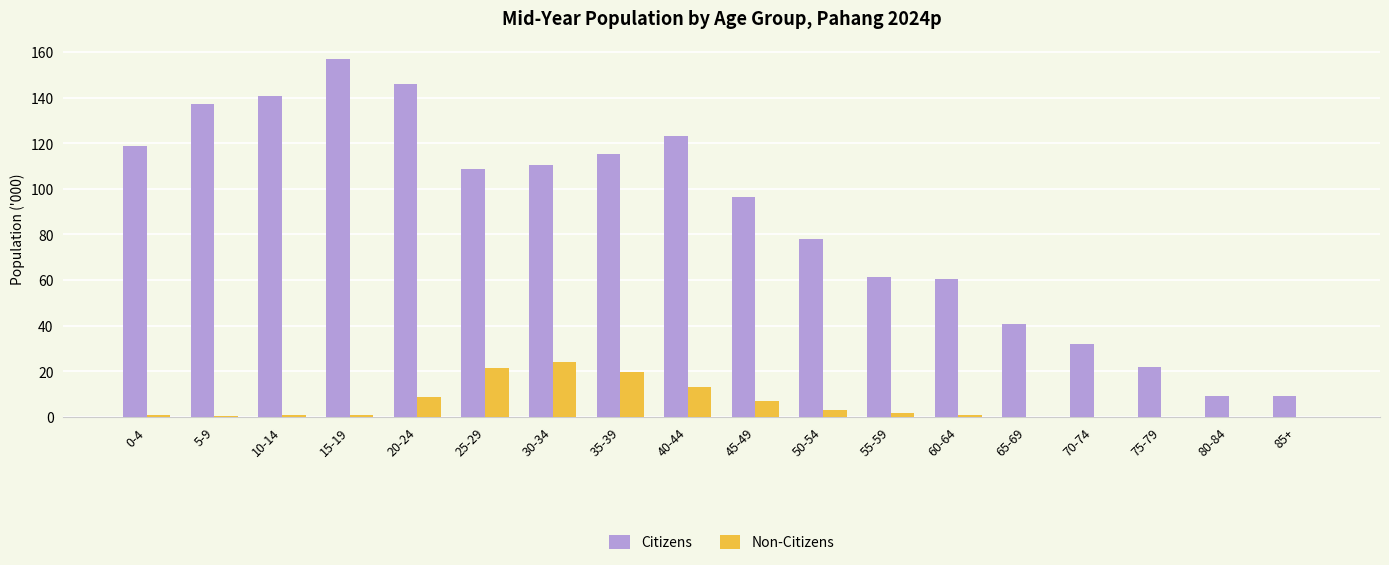

What are all the series names shown in the legend?

Citizens, Non-Citizens